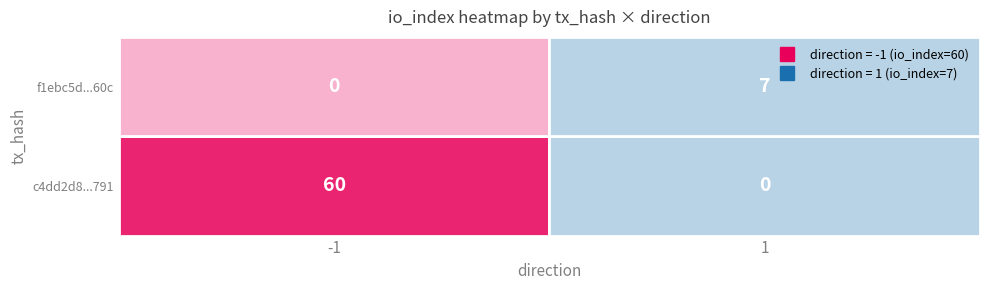

Which series has the widest spread of values?

c4dd2d8bfde0e0d4c0e407111640b9307f85791